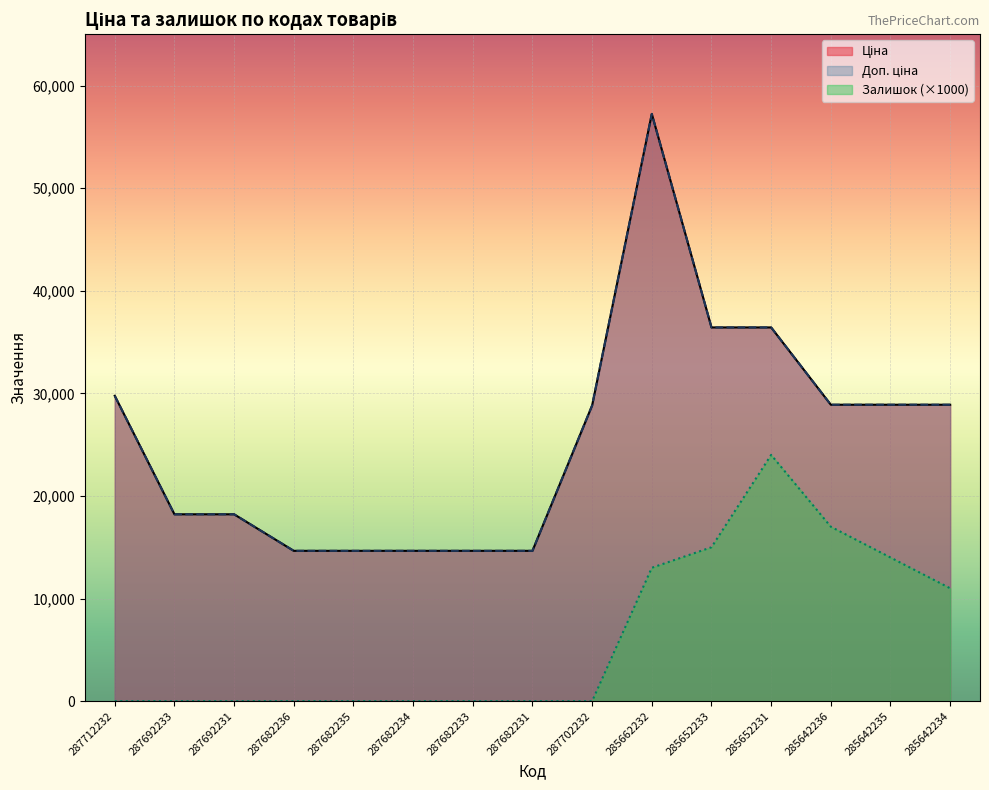

What is the label of the 14th point from the right?

287692233